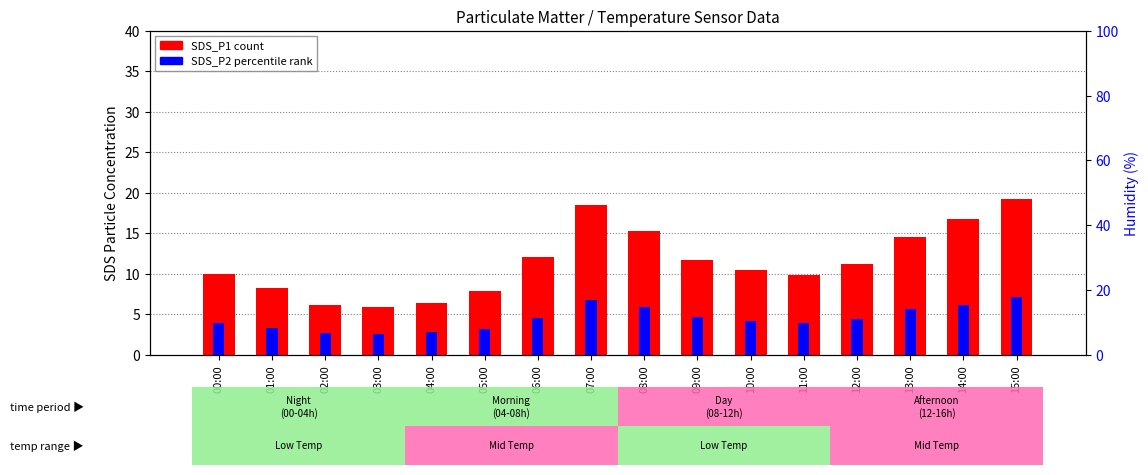

What is the difference between the maximum and second lowest values in the SDS_P1 (count) series?

13.1